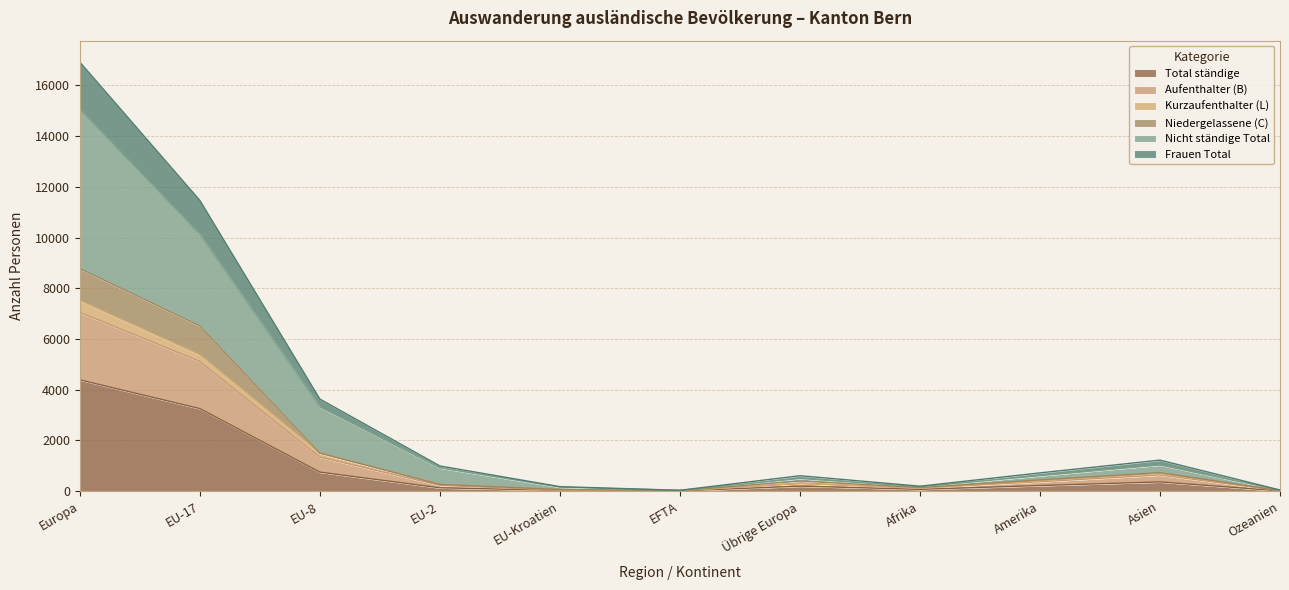

At which category does Nicht ständige Total reach its first local valley?

EFTA